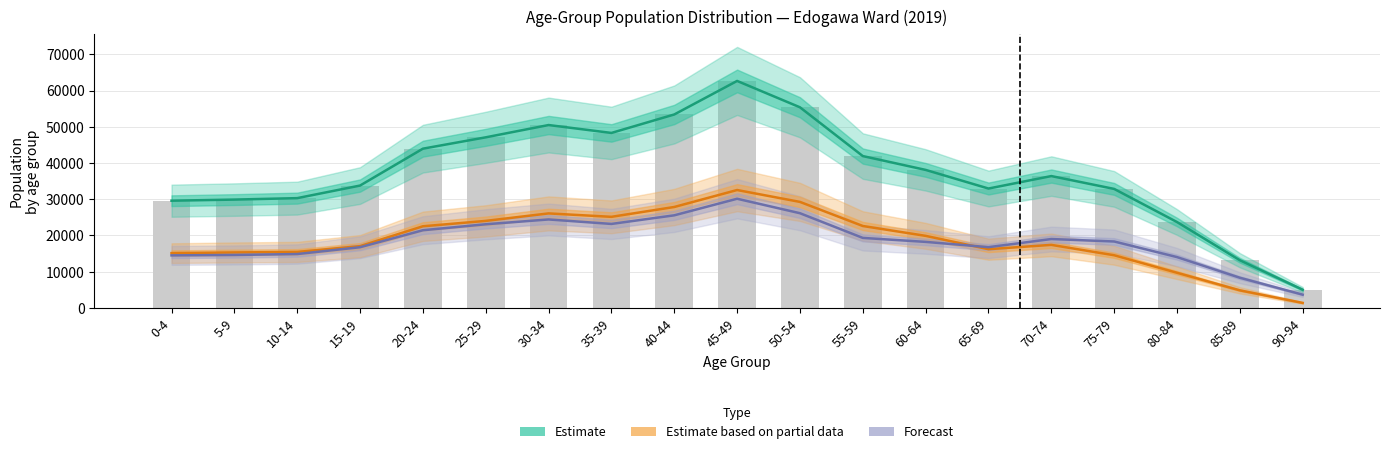

What is the difference between the maximum and minimum values in the Estimate based on partial data series?

31170